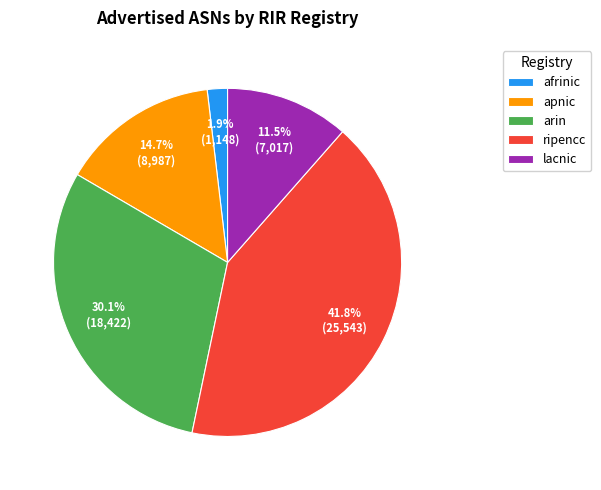

The lacnic slice represents 3% of the pie. True or false?

False